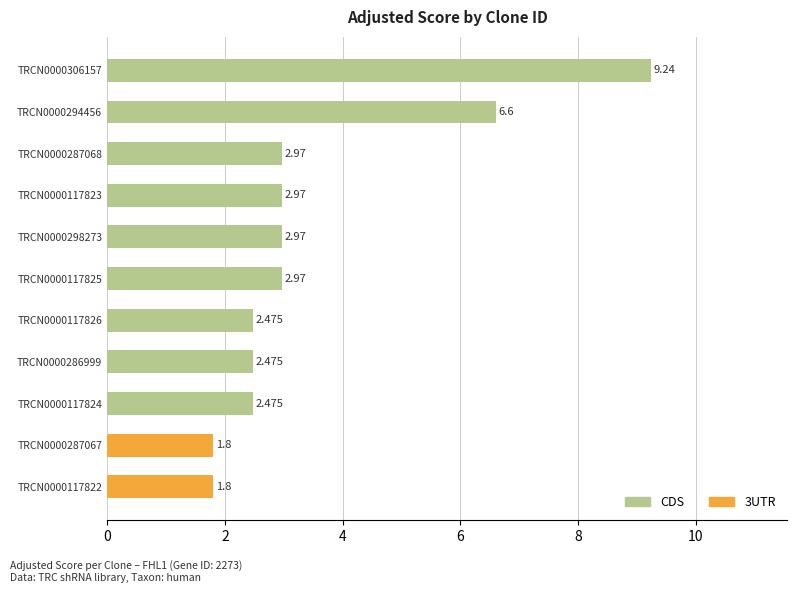

What is the difference between the maximum and minimum values?

7.4